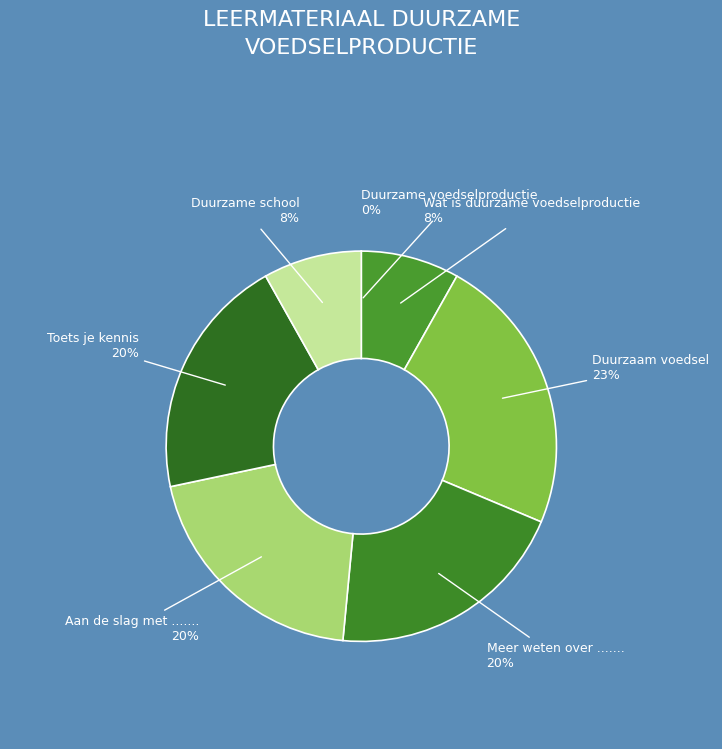

The Duurzaam voedsel slice represents 37% of the pie. True or false?

False